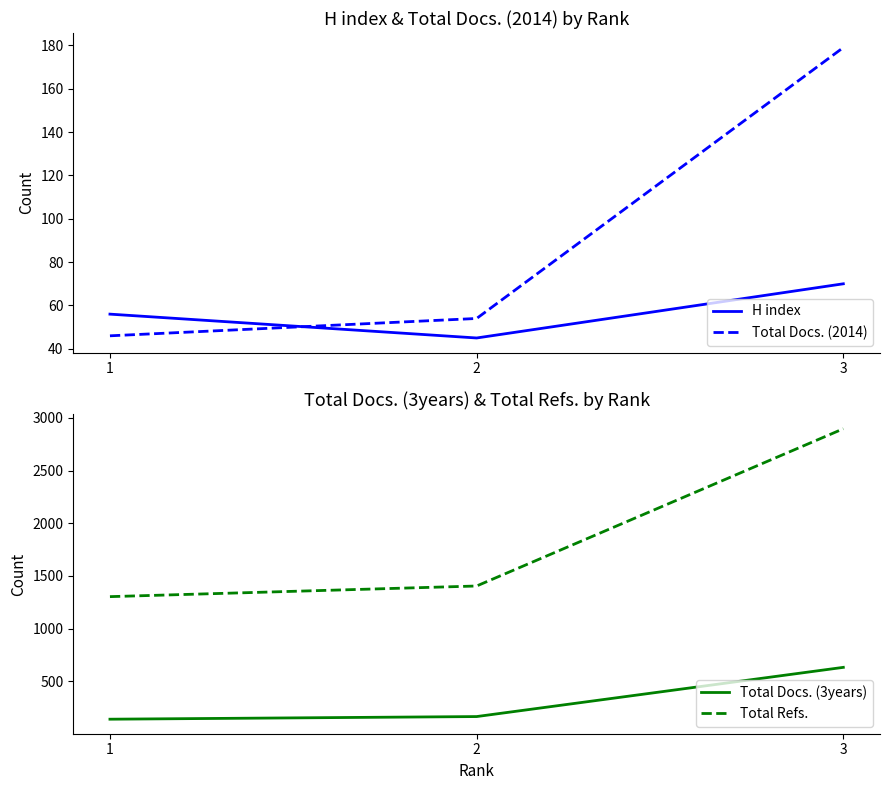

Read the Total Docs. (3years) value at 3.

633